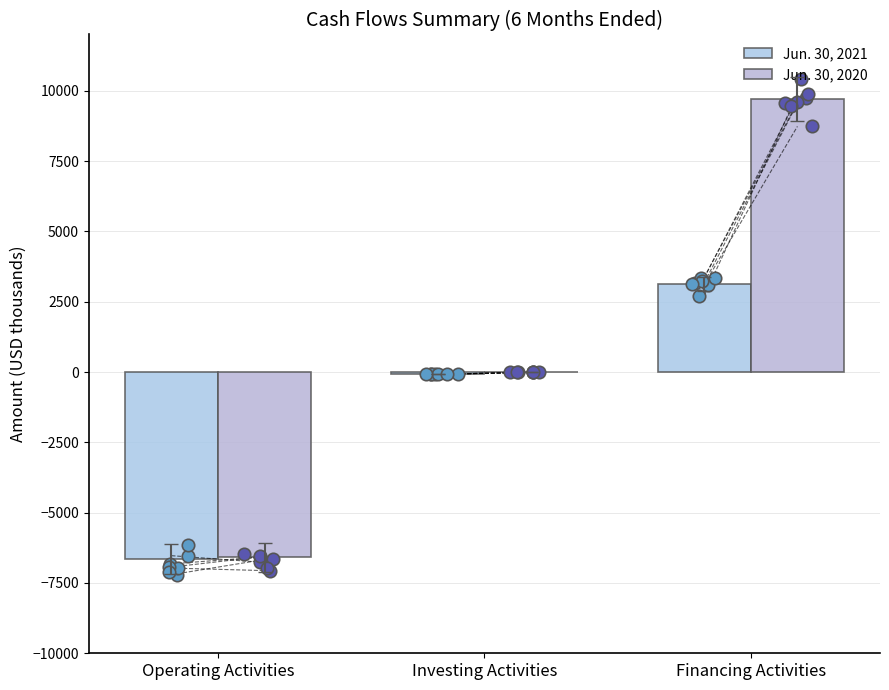

At how many categories does at least one series exceed 8178?

1